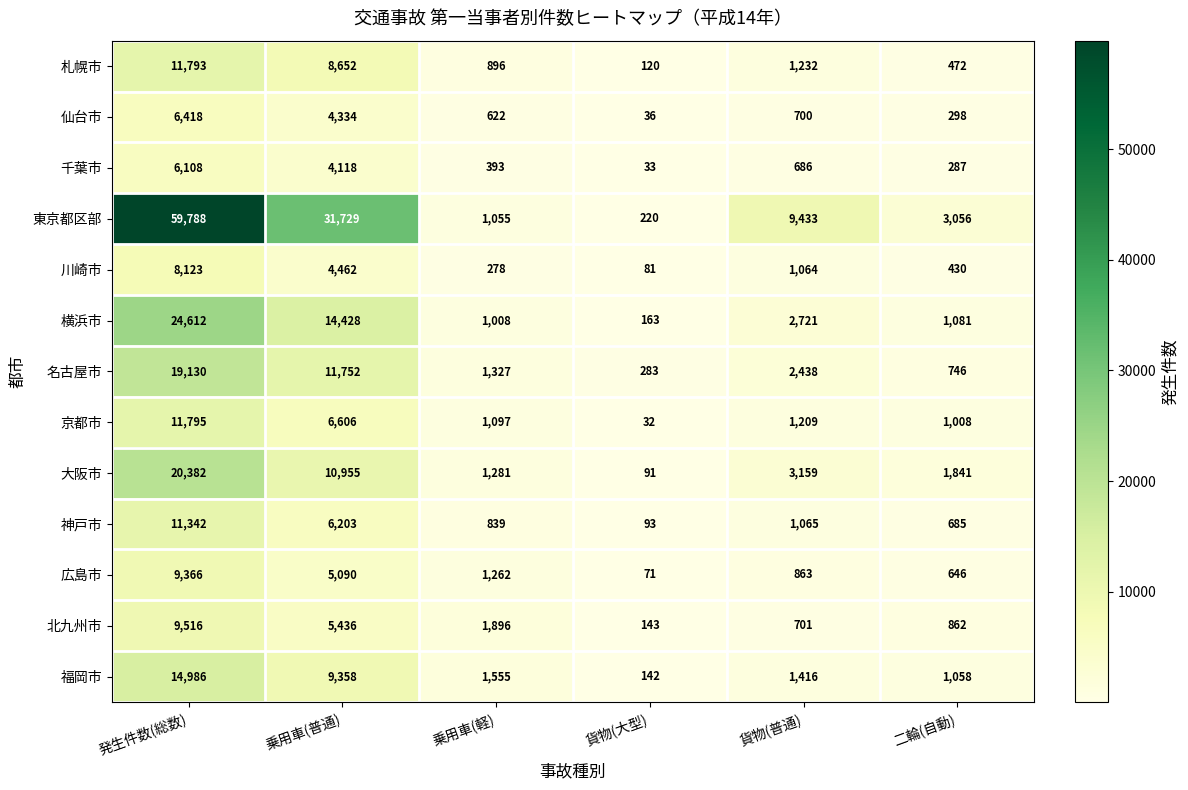

Which series has the largest total across all categories?

東京都区部